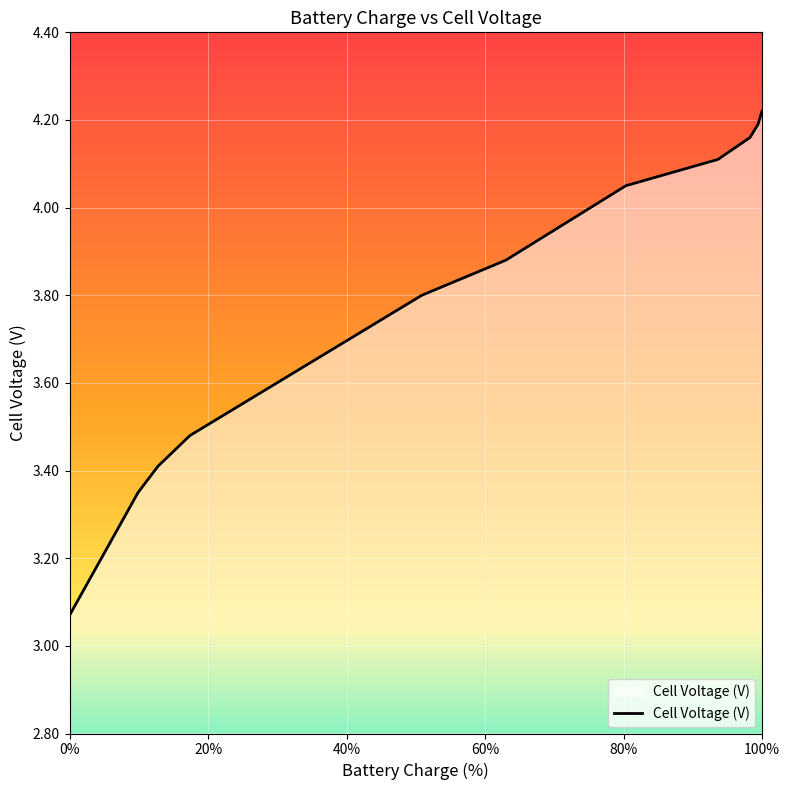

What is the difference between the maximum and minimum values?

1.1